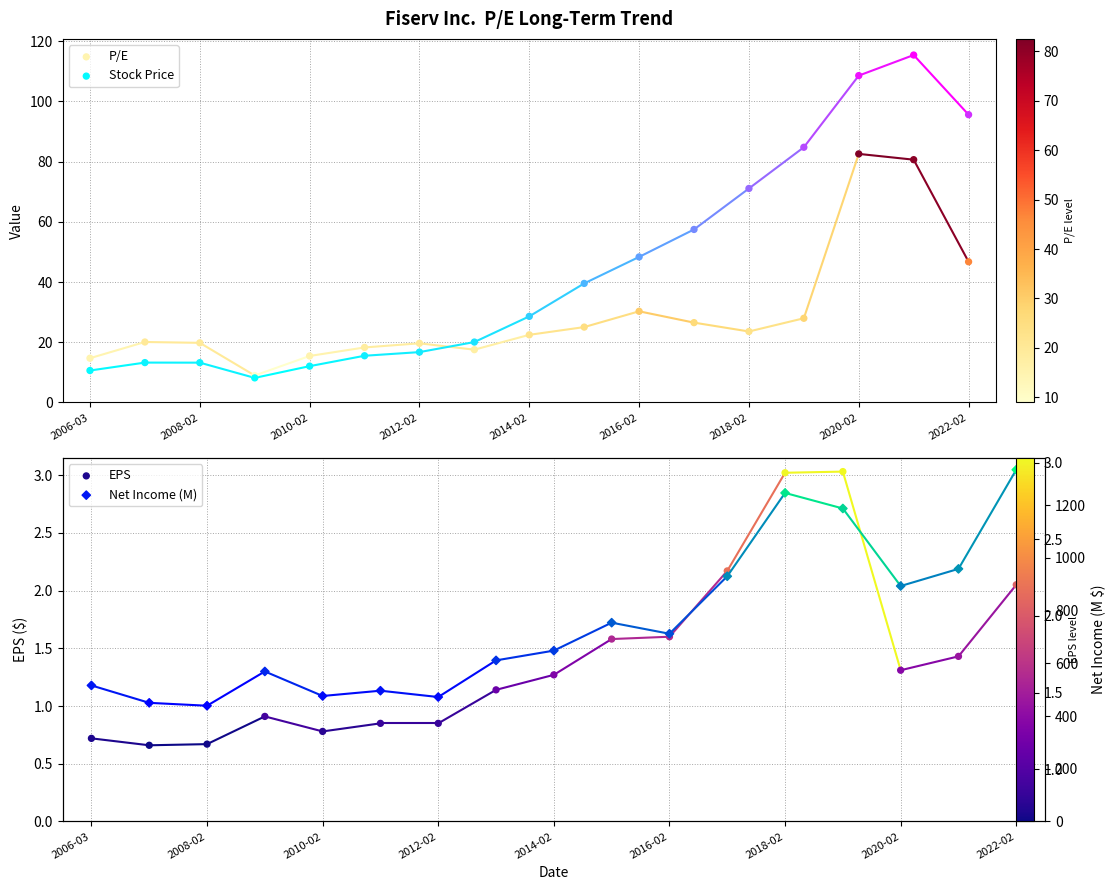

What are all the series names shown in the legend?

P/E, Stock Price, EPS, Net Income (M)